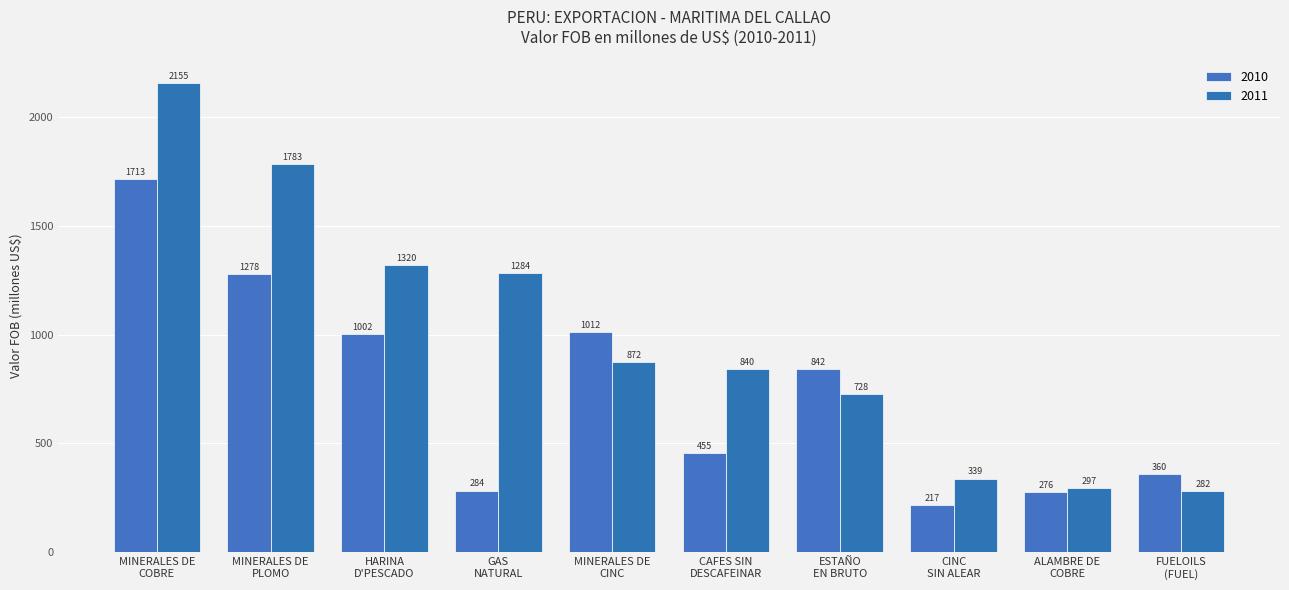

Which series has the largest range (max minus min)?

2011